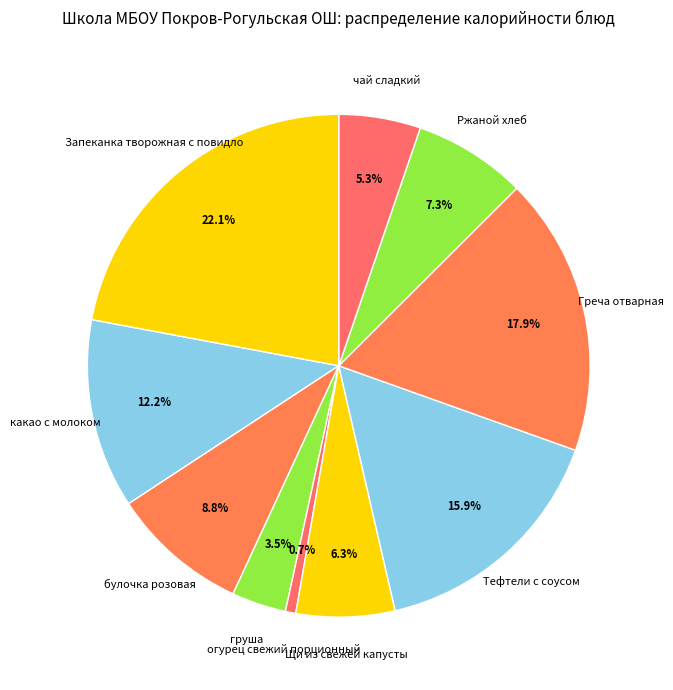

To the nearest percent, what is the difference between the чай сладкий and Запеканка творожная с повидло slice percentages?

17%